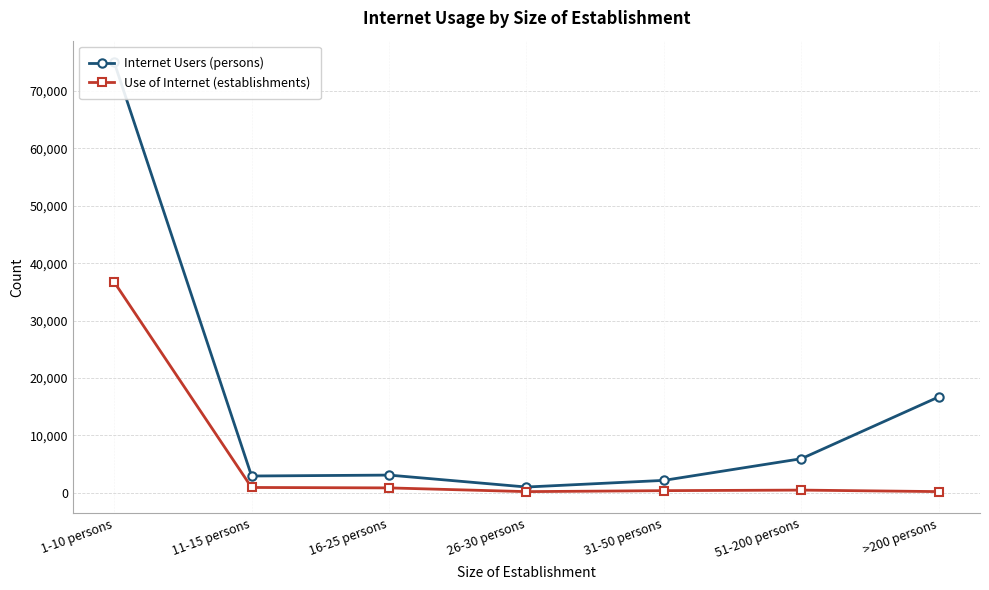

What is the spread (max minus min) of values at 16-25 persons?

2232.5